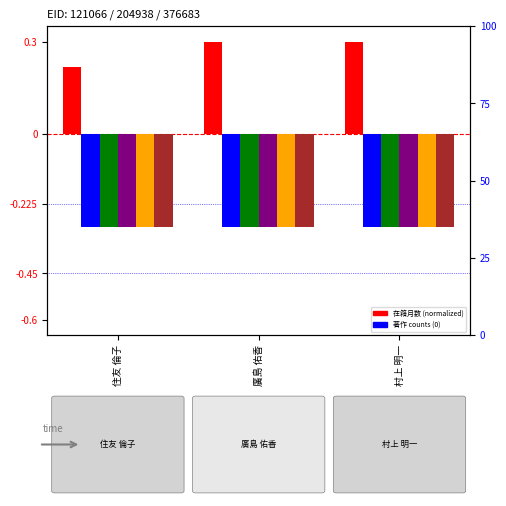

Which category has the lowest value across all series?

住友 倫子